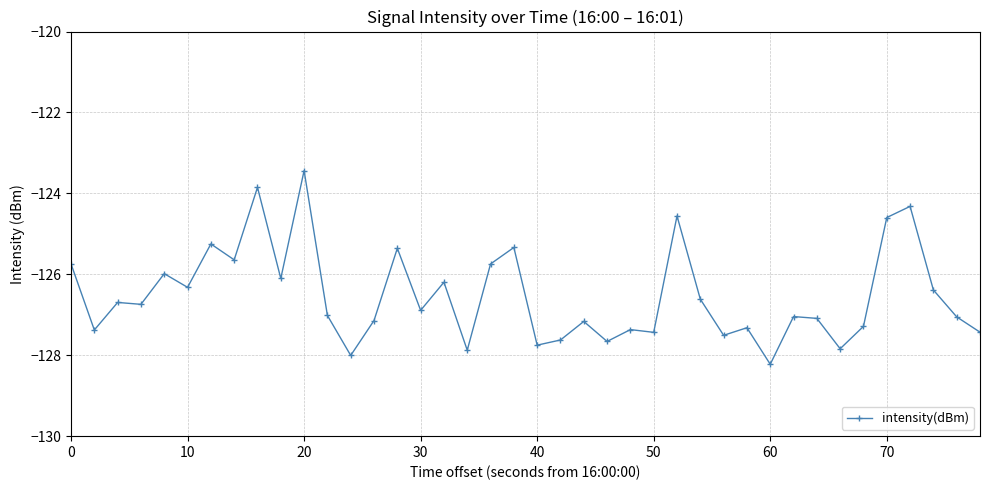

How many distinct data groups are displayed?

1